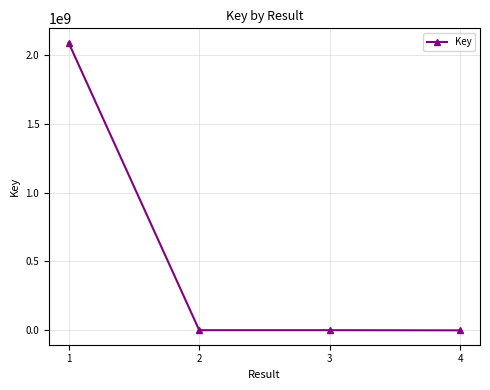

What is the value of the 1st point from the left?

2086675029